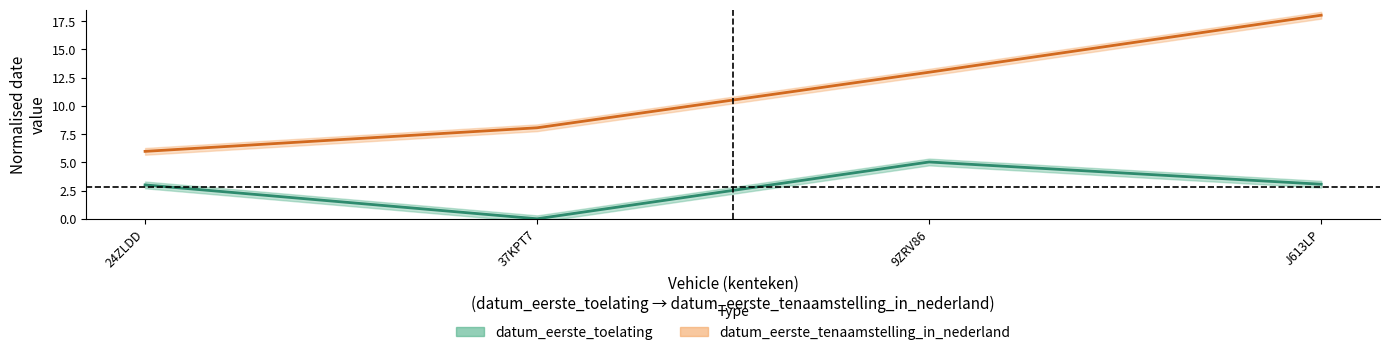

Reading left to right, what are all the values shown in this chart?

datum_eerste_toelating: 3.0	0.0	5.0	3.1
datum_eerste_tenaamstelling_in_nederland: 6.0	8.1	13.0	18.0